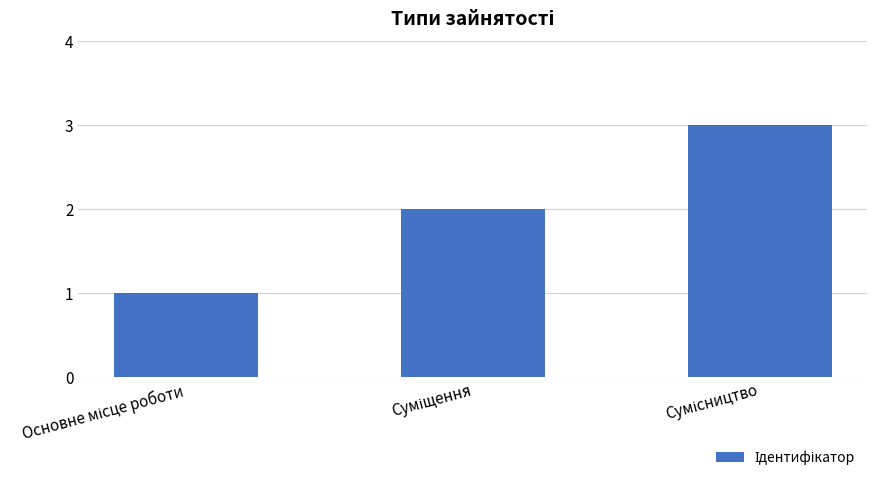

What is the difference between the second highest and minimum values?

1